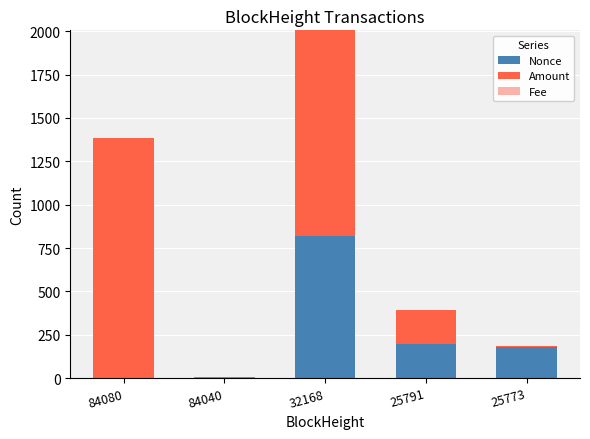

Are the bars horizontal?

No